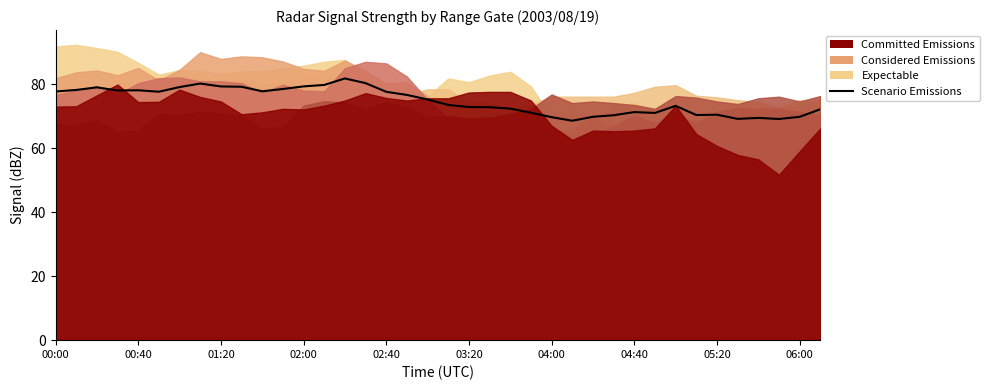

What is the average value?

74.8